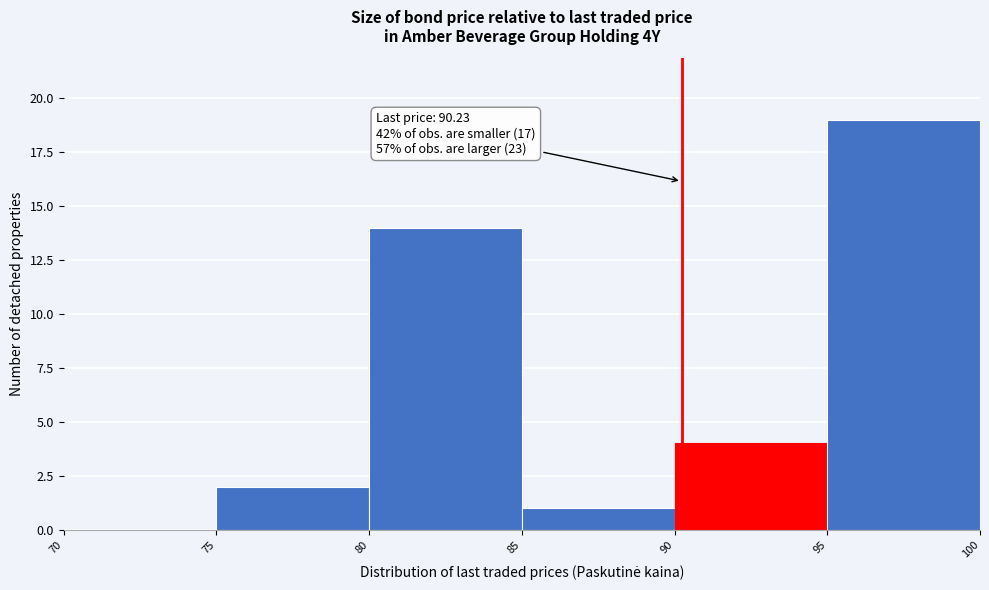

Which range on the x-axis has the tallest bar?

95 to 100